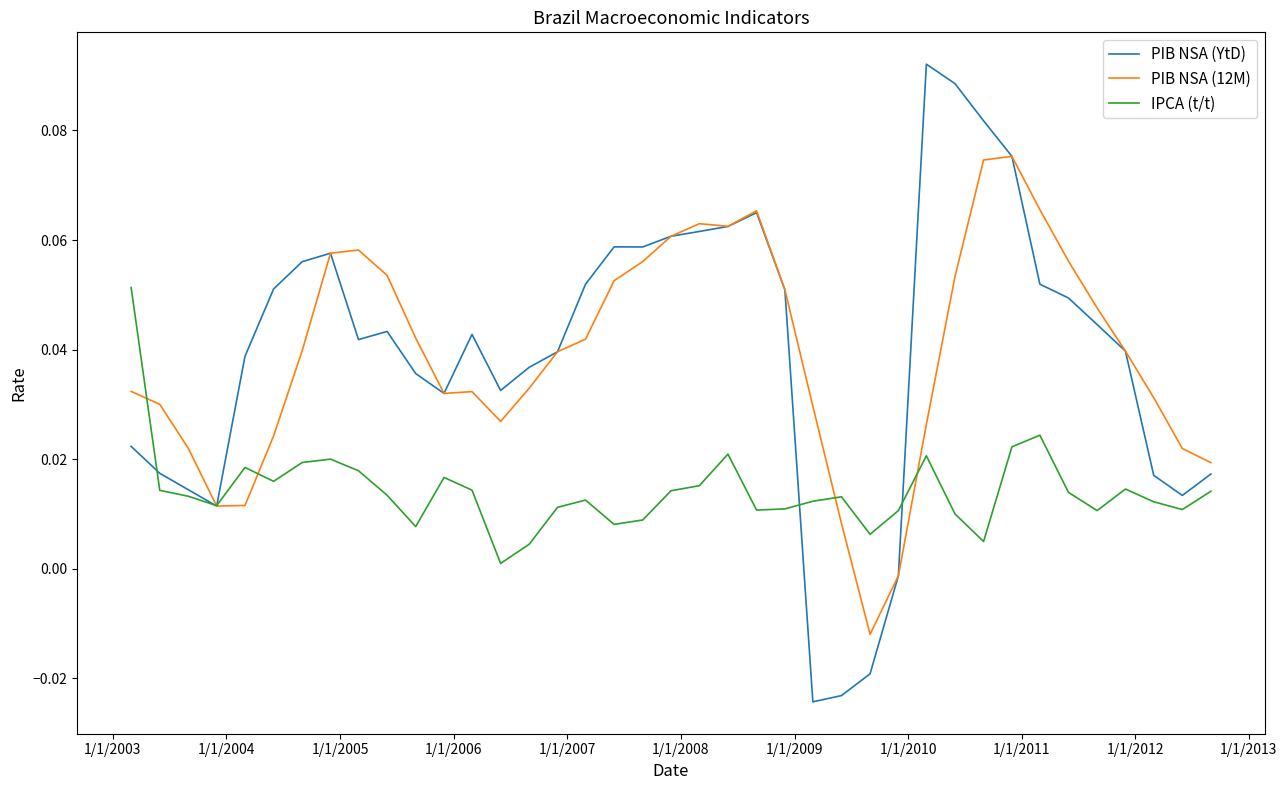

List the series in order of their peak value, highest first.

PIB NSA (YtD), PIB NSA (12M), IPCA (t/t)